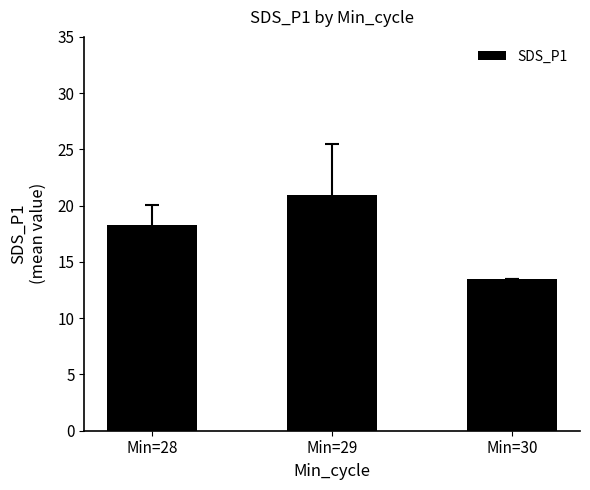

Between Min=29 and Min=28, which is larger?

Min=29